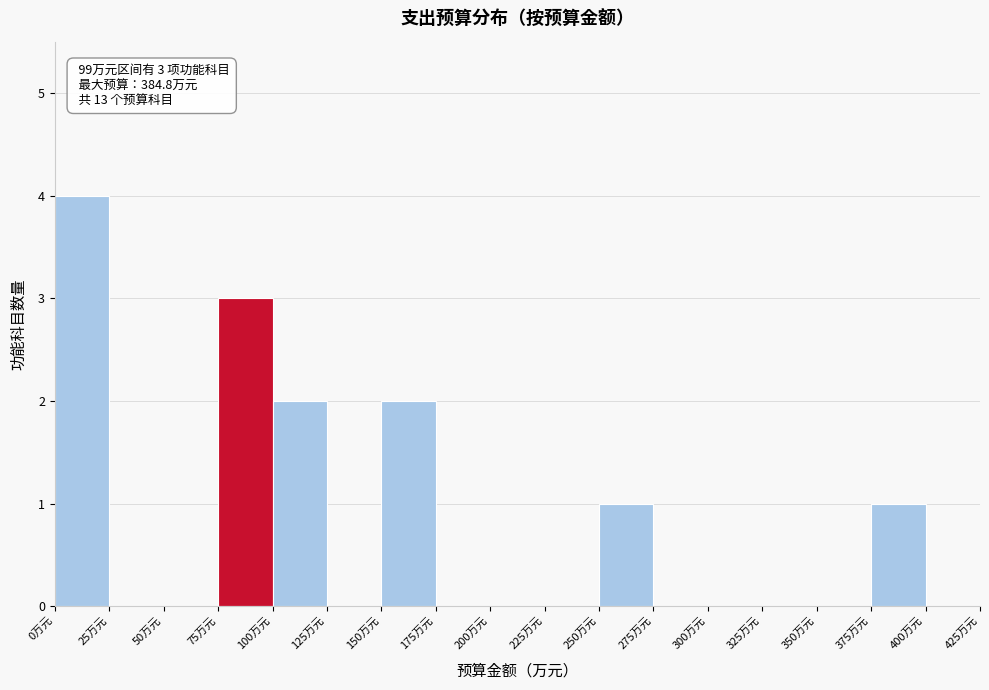

Over which range of the x-axis is the bar tallest?

0 to 25